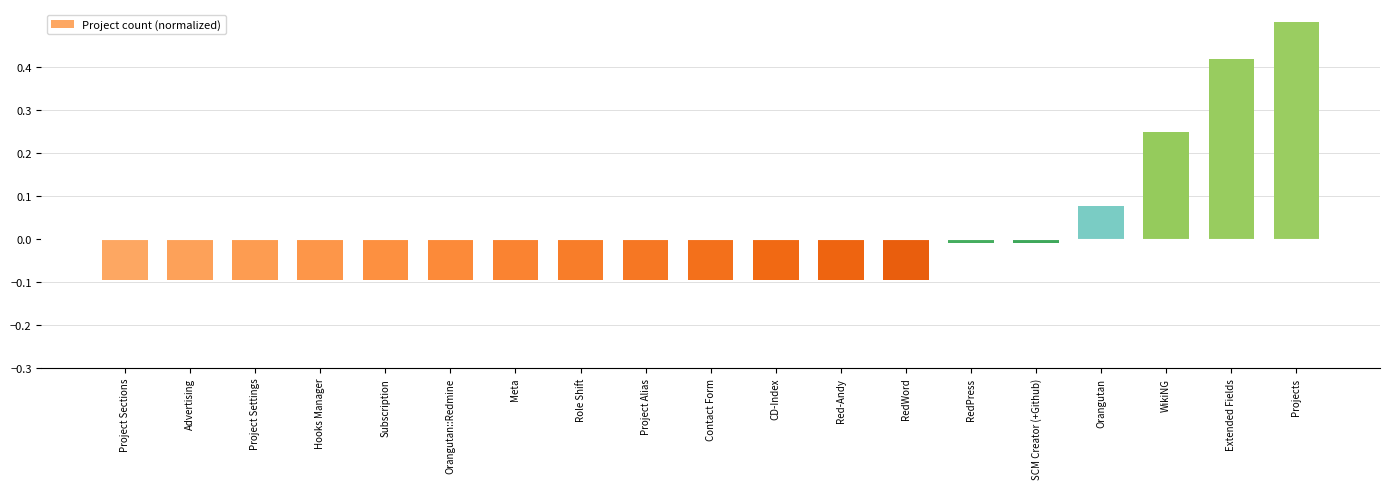

Is it true that the value at RedWord is -0.1?

True